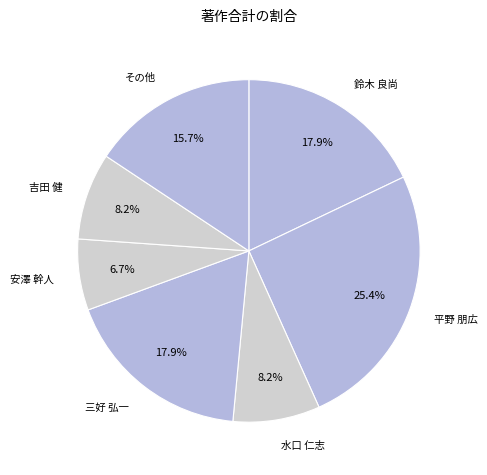

Does 鈴木 良尚 account for over 50% of the chart?

No